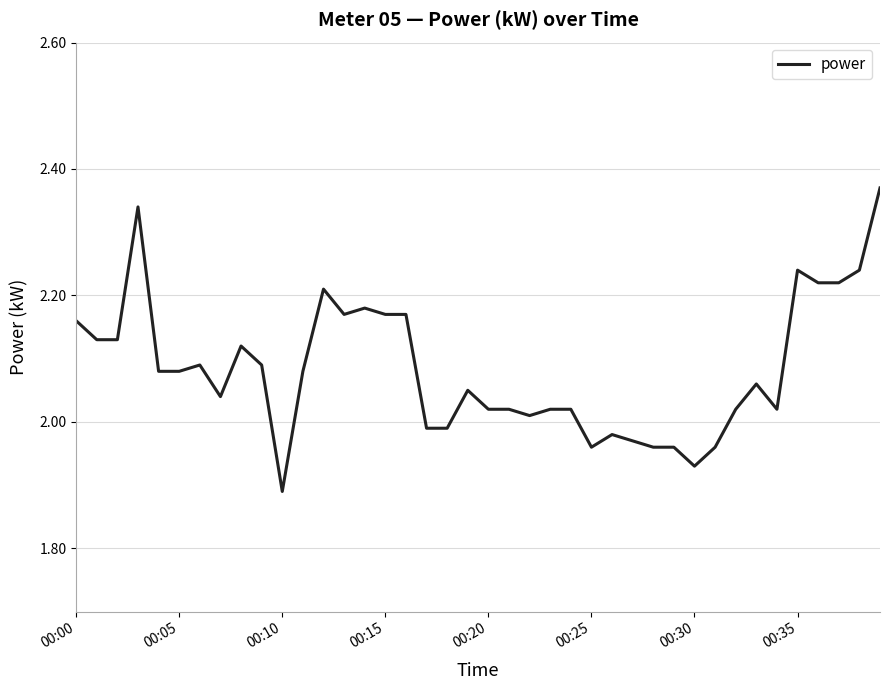

What is the difference between the maximum and minimum values?

0.5